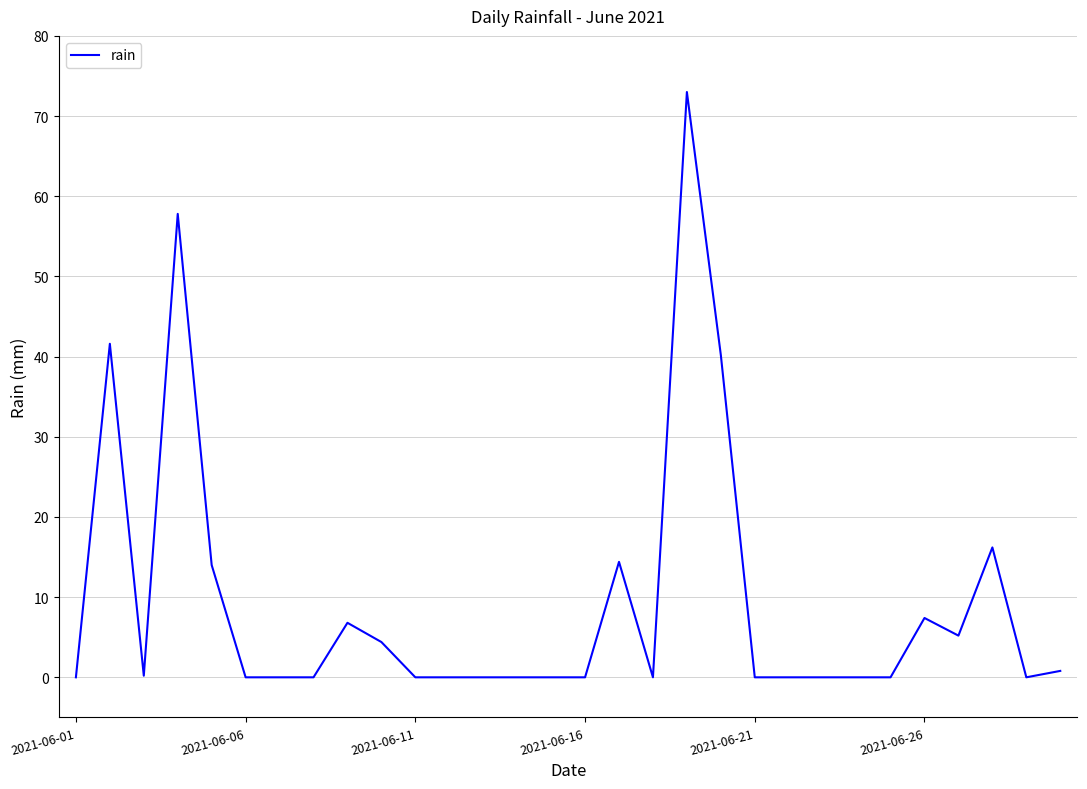

Is this an area chart (filled region under the line)?

No